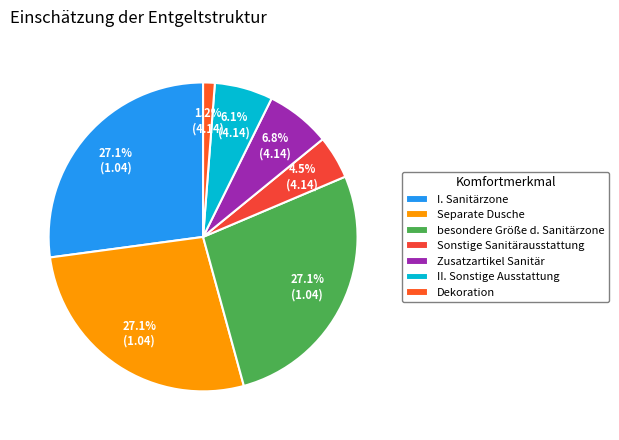

Count the number of slices in the pie.

7